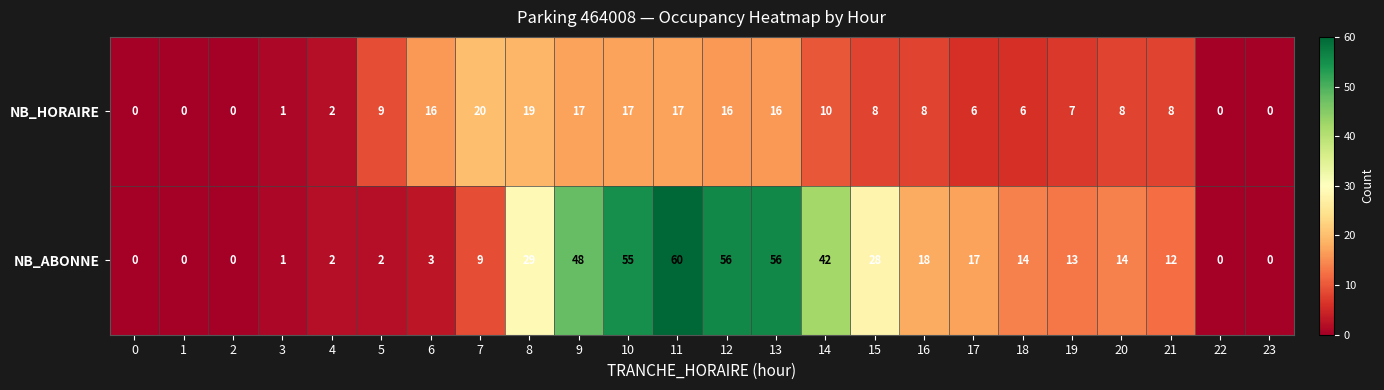

Is it true that NB_ABONNE equals 3 at 6?

True